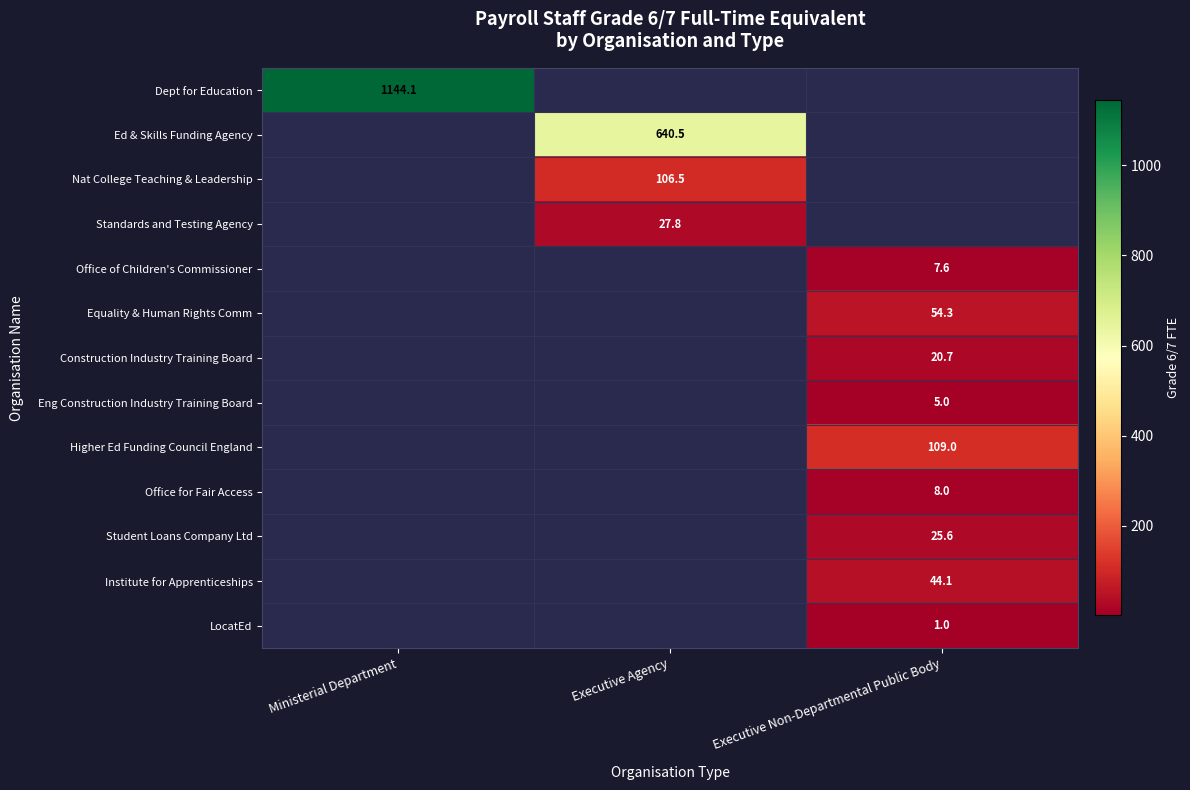

Count the number of categories in the chart.

3